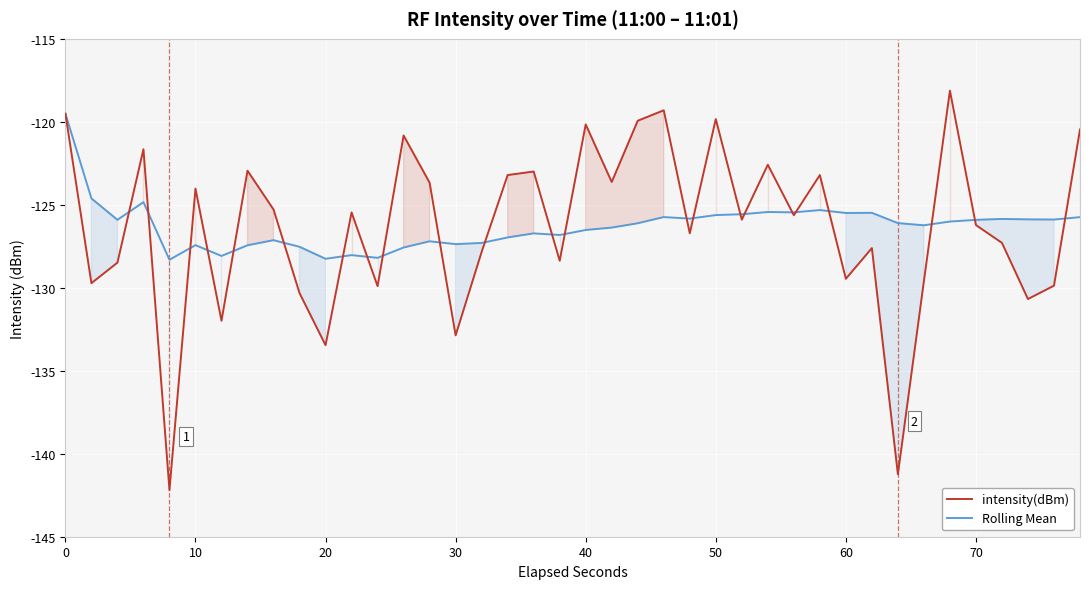

What is the maximum value for intensity(dBm)?

-118.1